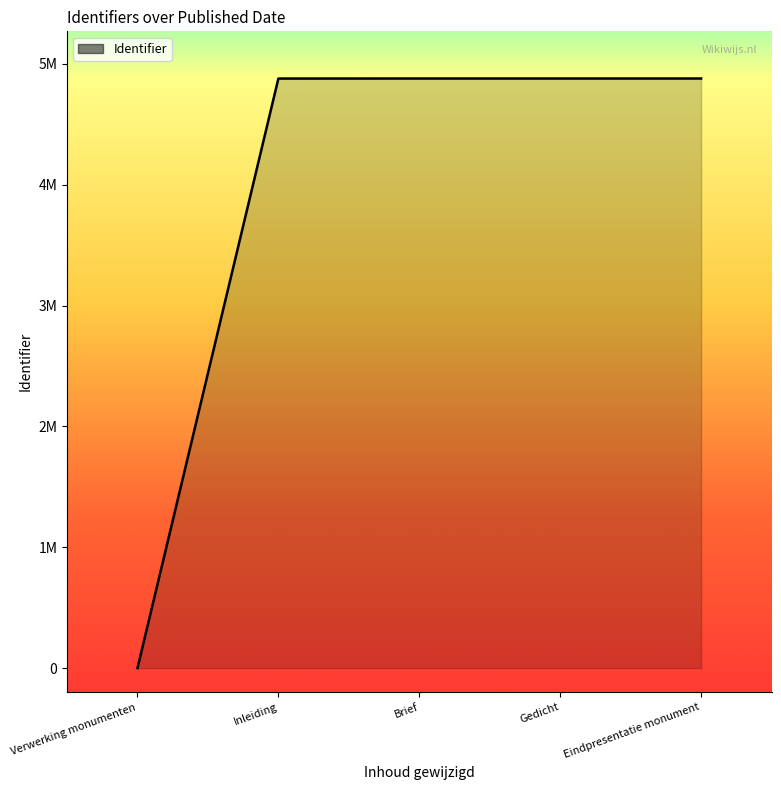

Does the chart have visible grid lines?

No